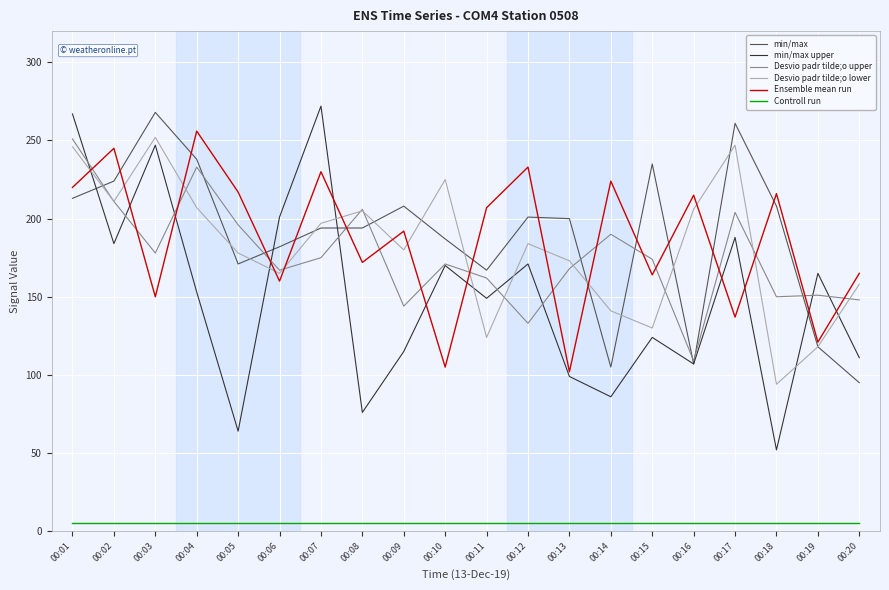

What is the maximum value shown in the chart?

272